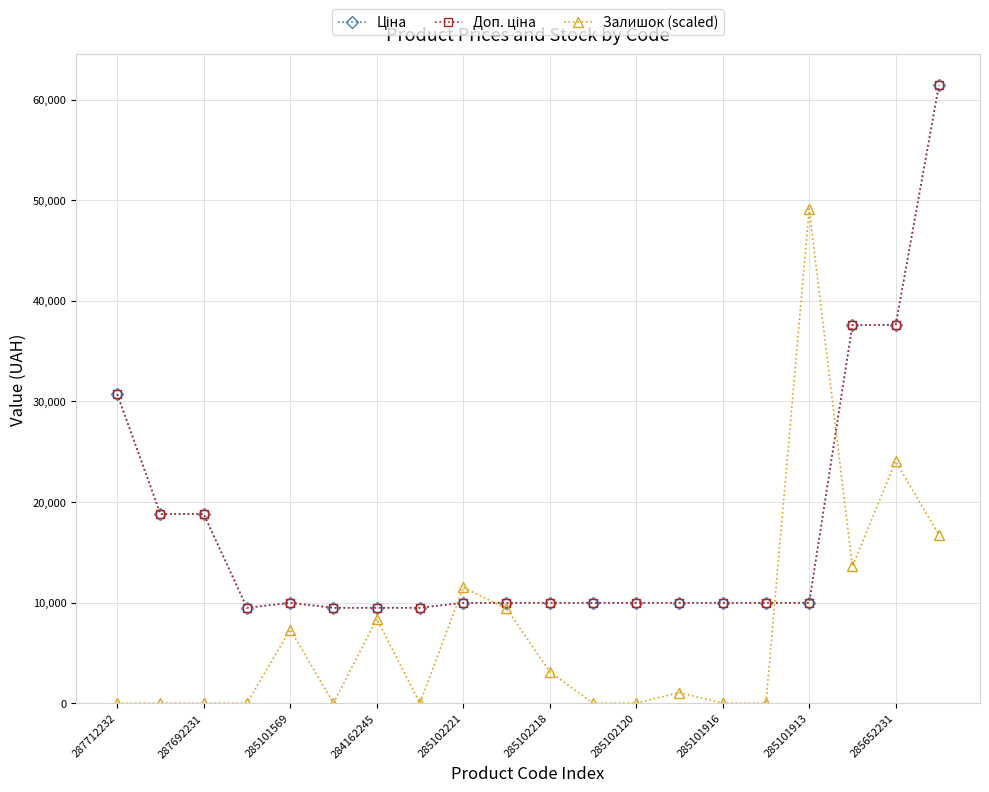

Is this an area chart (filled region under the line)?

No